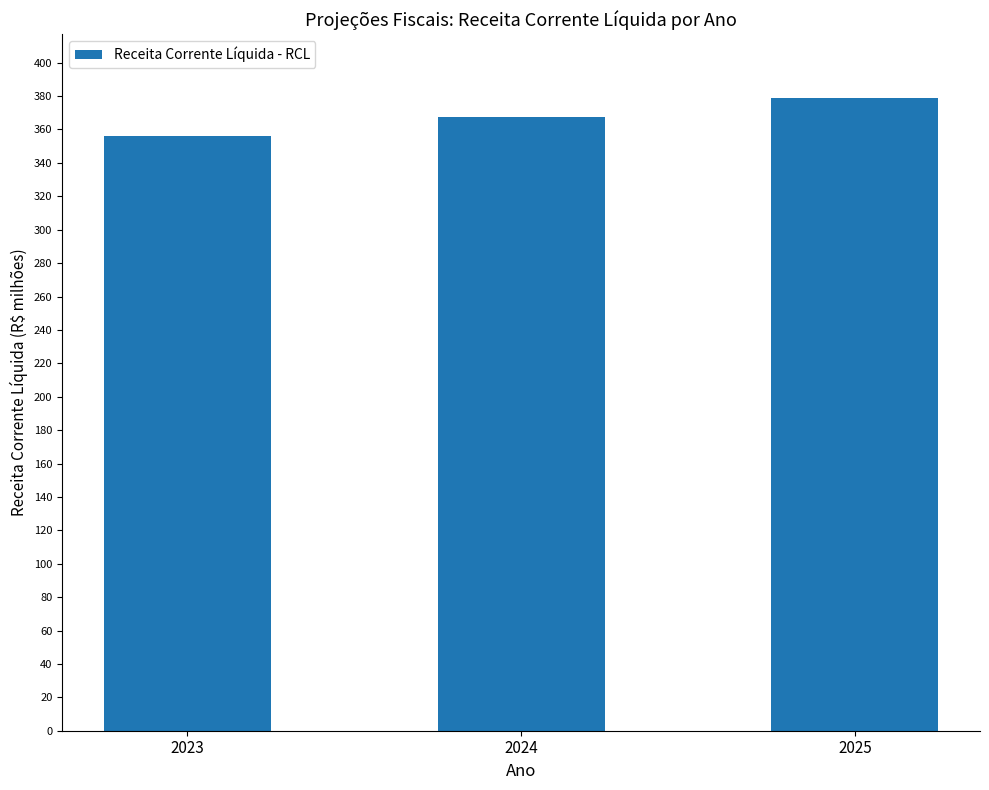

Between 2024 and 2023, which is larger?

2024